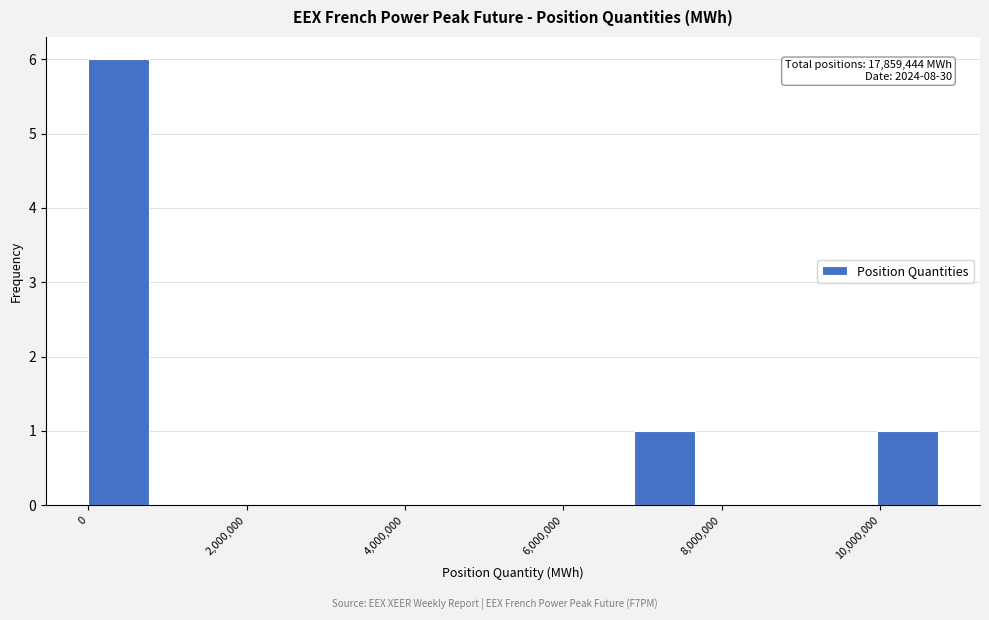

Around what value on the x-axis is the tallest bar? Give the approximate position of its centre, as read against the axis.

400000